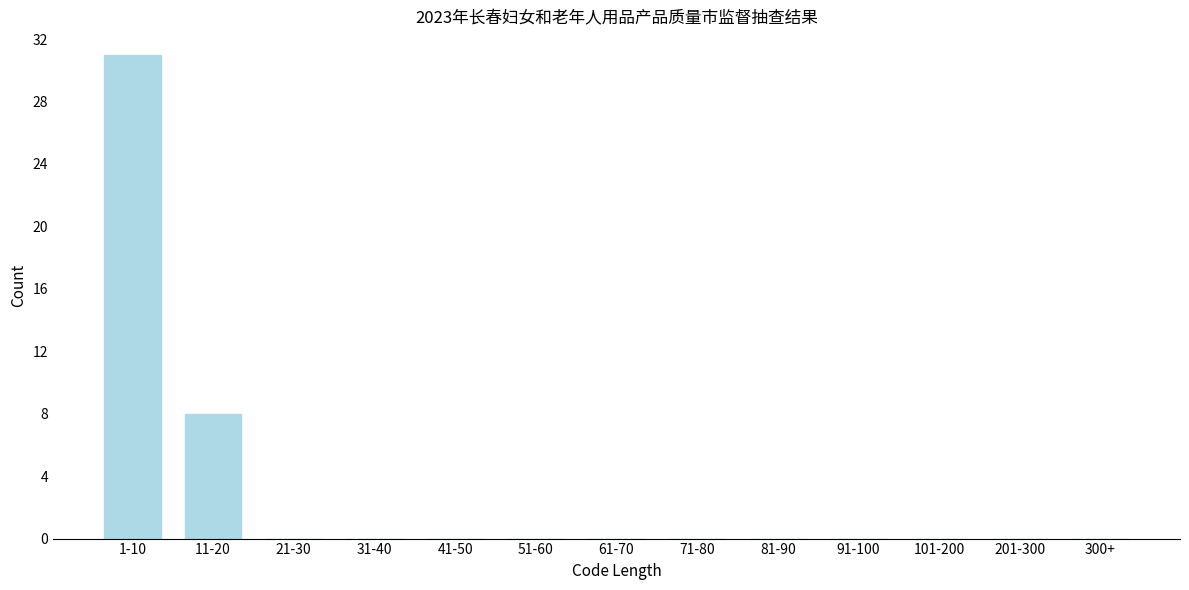

Reading left to right, extract all data points from this chart.

1-10=31	11-20=8	21-30=0	31-40=0	41-50=0	51-60=0	61-70=0	71-80=0	81-90=0	91-100=0	101-200=0	201-300=0	300+=0